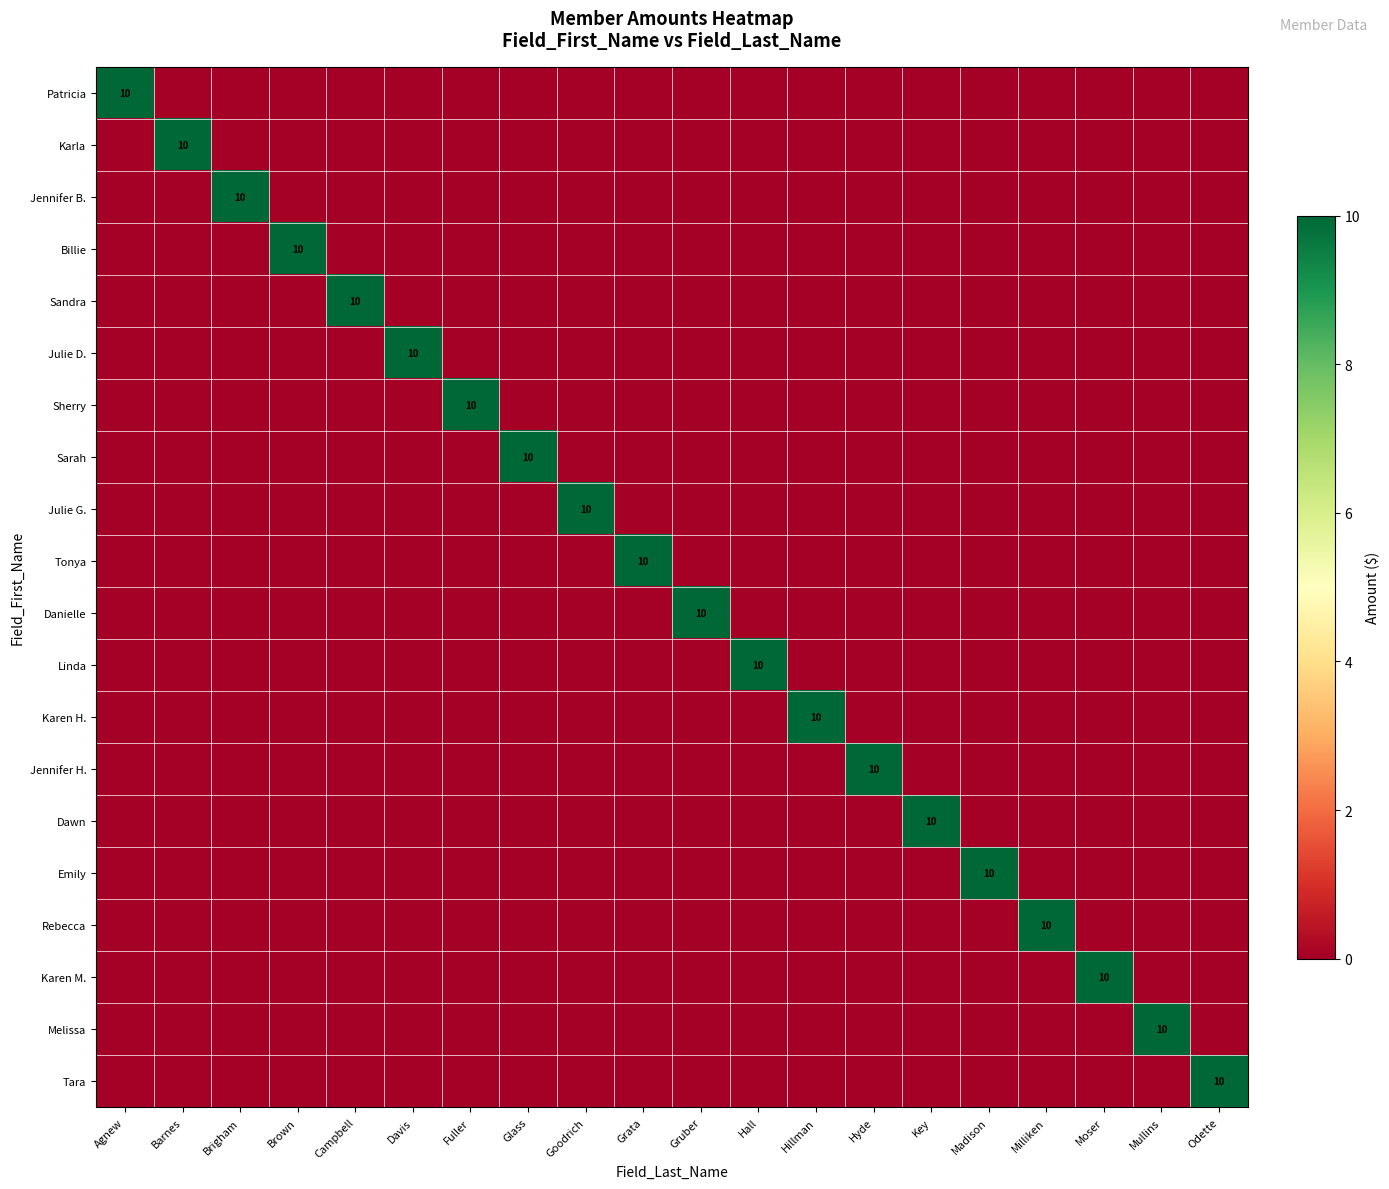

True or false: Karla has a value of 7 at Brigham.

False